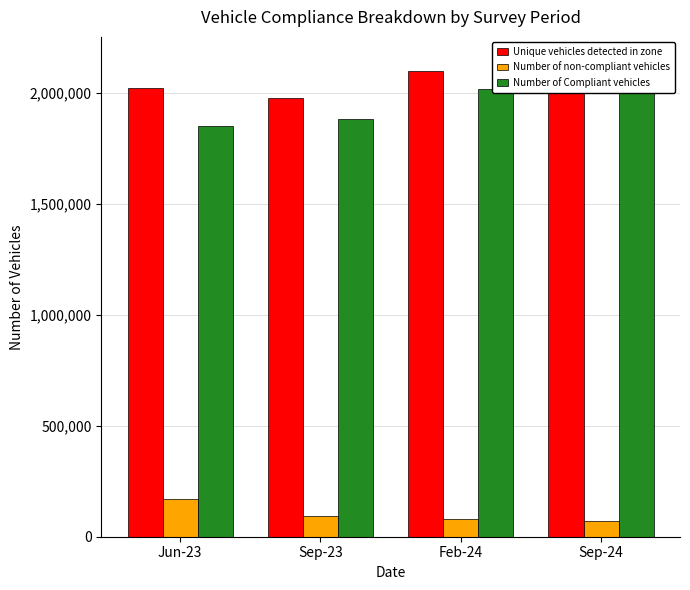

Where is Number of non-compliant vehicles nearest to the value 120500?

Sep-23